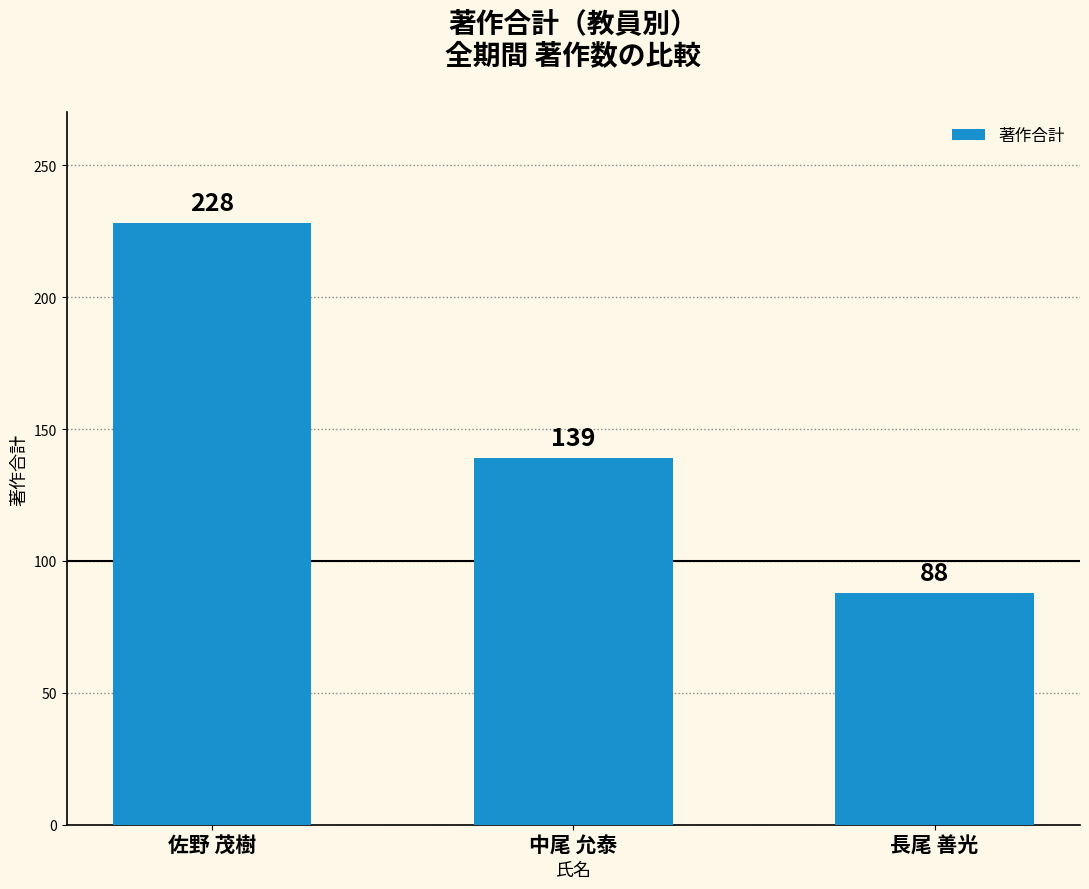

What is the label of the 3rd bar from the left?

長尾 善光